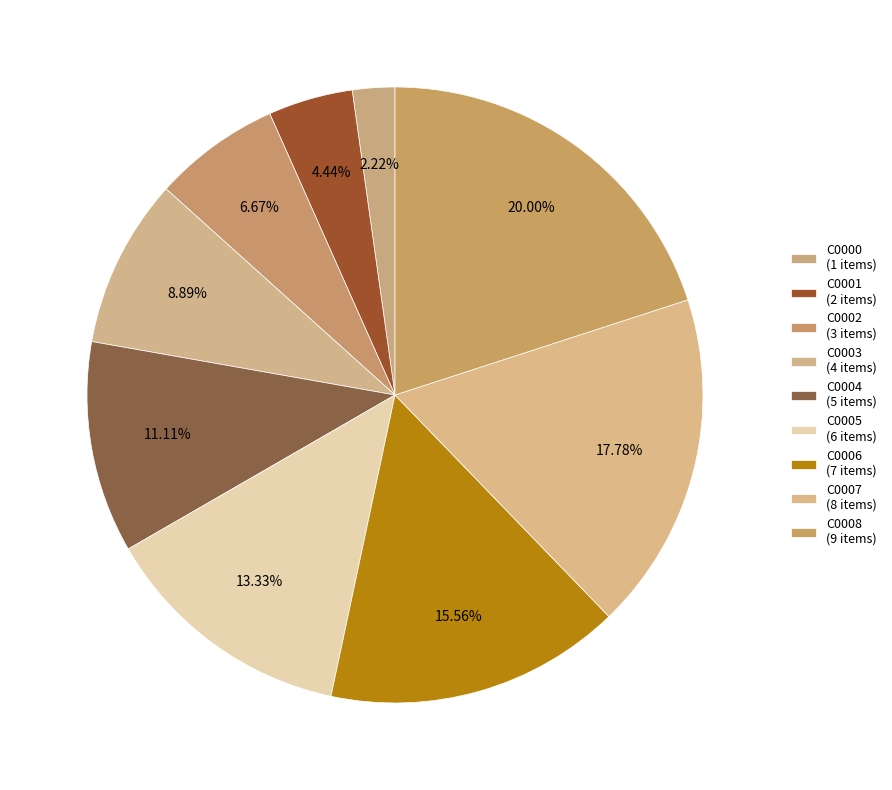

Rank the categories by value from highest to lowest.

C0008, C0007, C0006, C0005, C0004, C0003, C0002, C0001, C0000